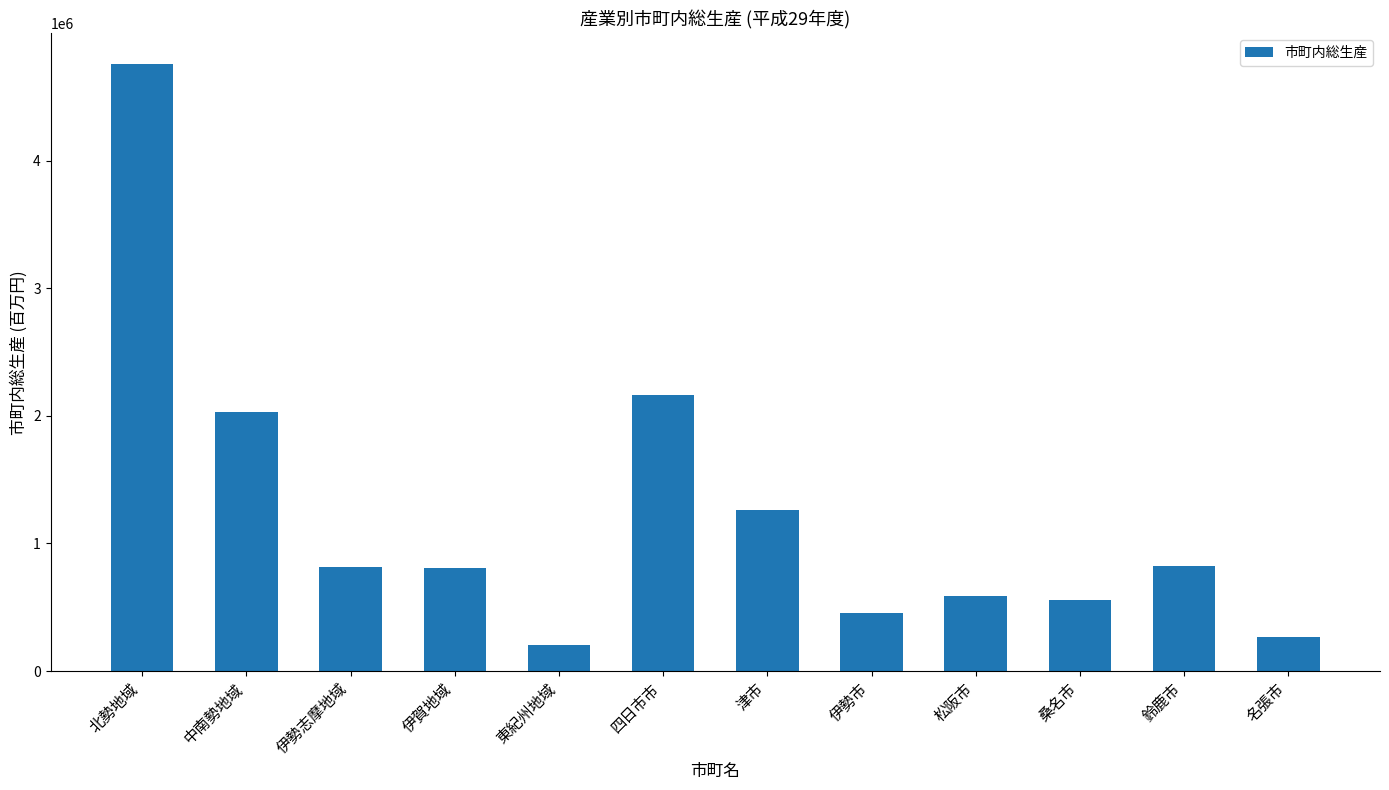

What is the value of the 3rd bar from the left?

814582